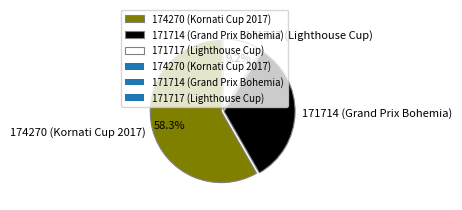

How many segments does this pie chart have?

3